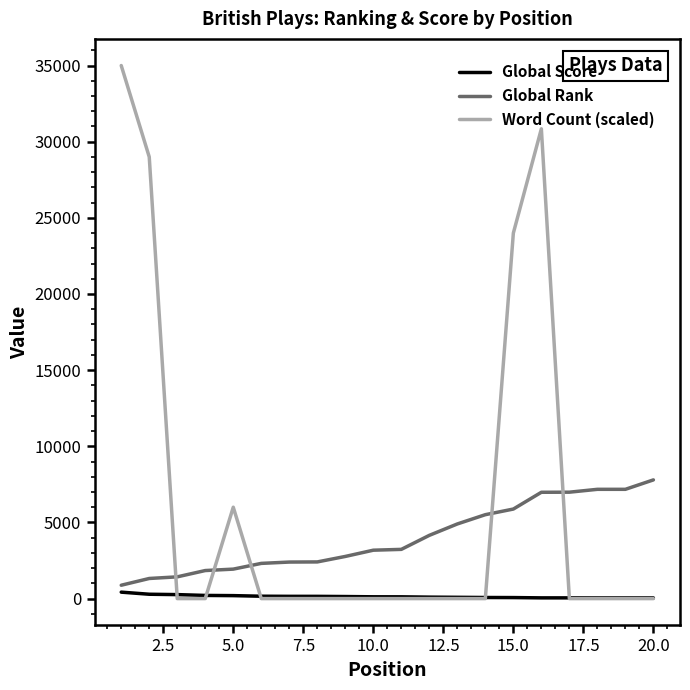

Rank the series by their average value, from lowest to highest.

Global Score, Global Rank, Word Count (scaled)